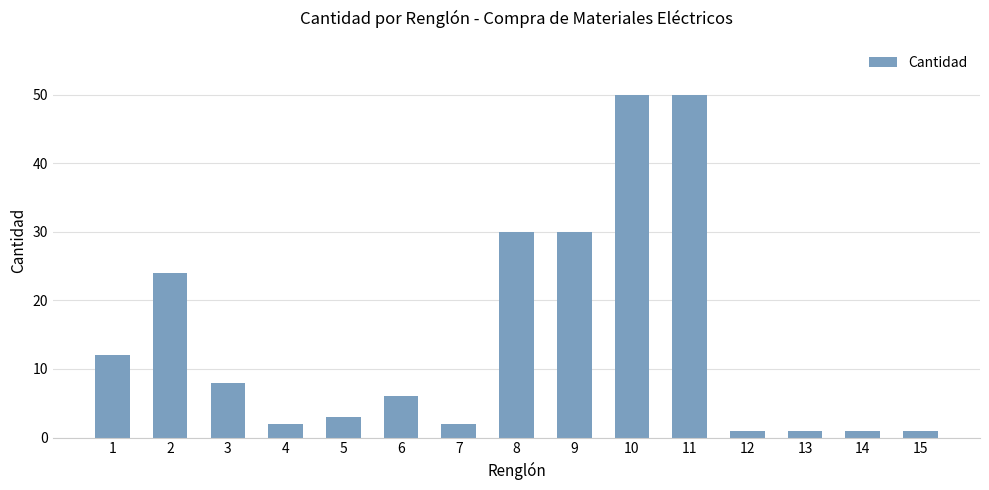

Reading left to right, transcribe all the data shown in this chart.

1=12	2=24	3=8	4=2	5=3	6=6	7=2	8=30	9=30	10=50	11=50	12=1	13=1	14=1	15=1